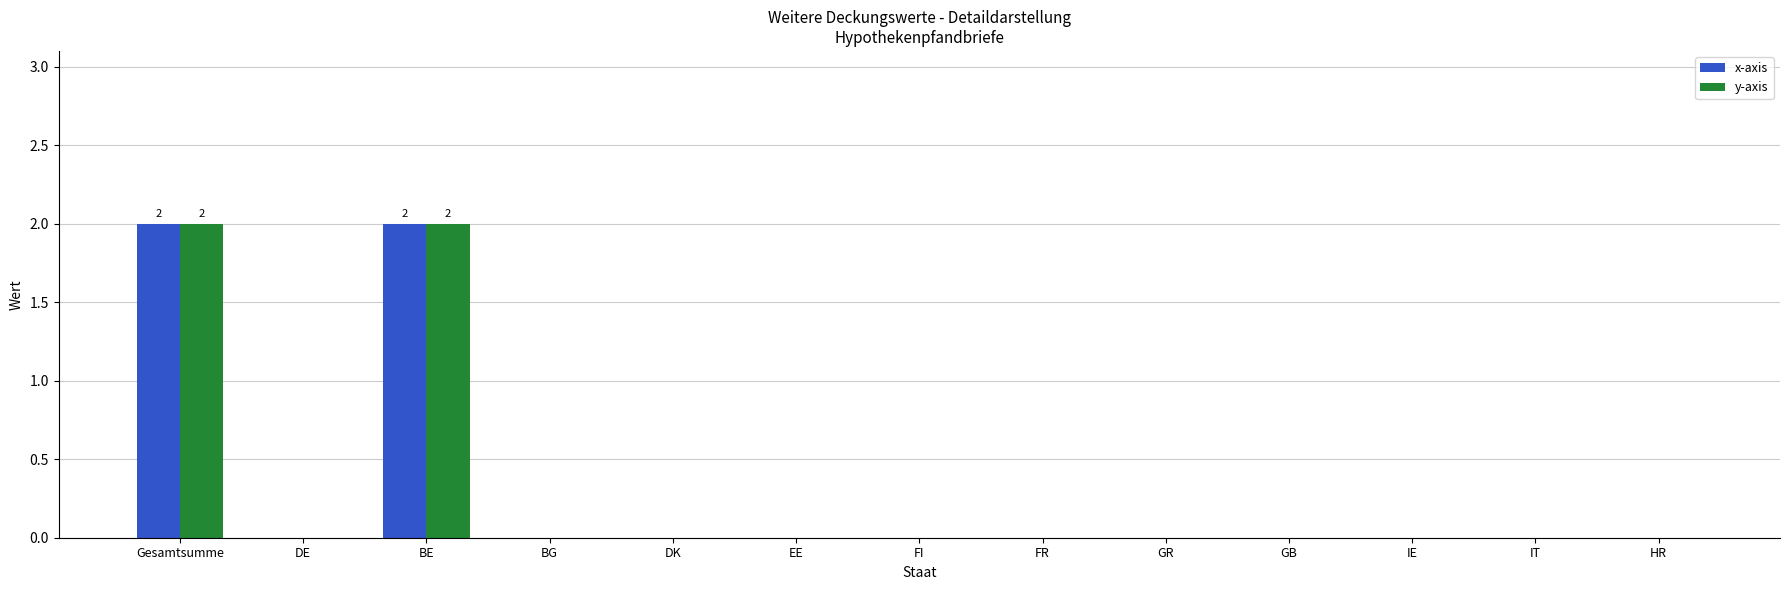

What is the sum of all y-axis values?

4